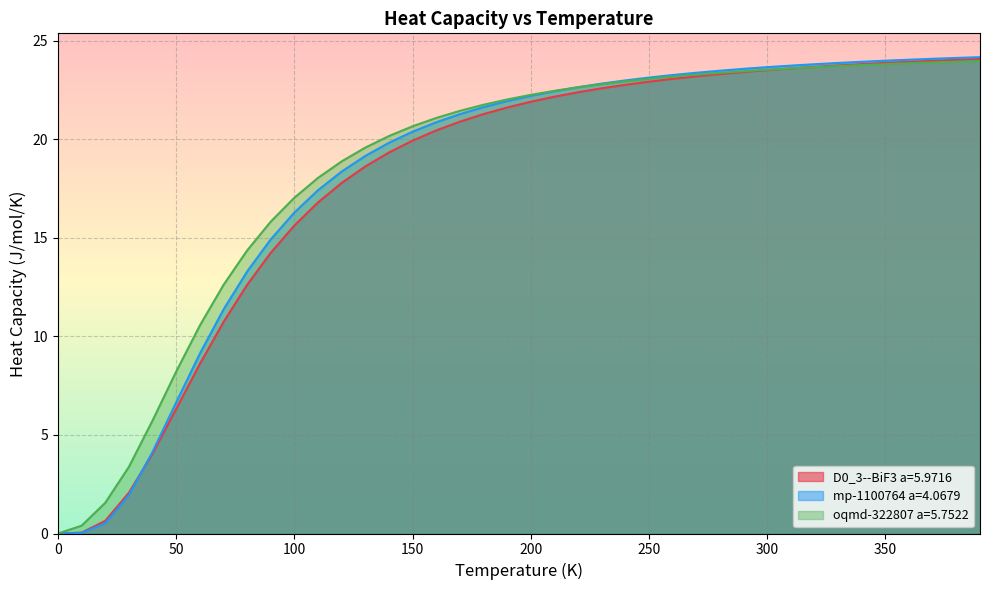

How many lines are shown in the chart?

3